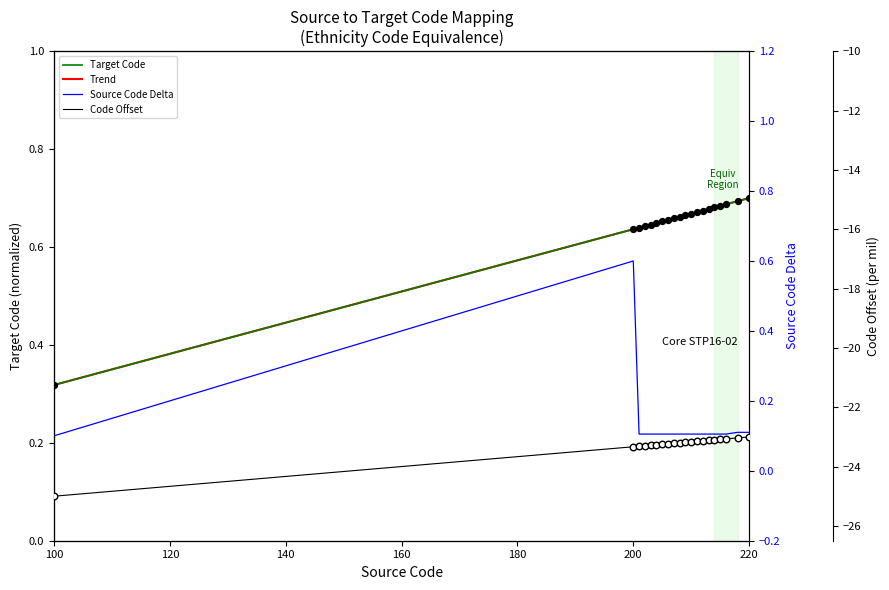

Which series has the largest total across all categories?

Trend